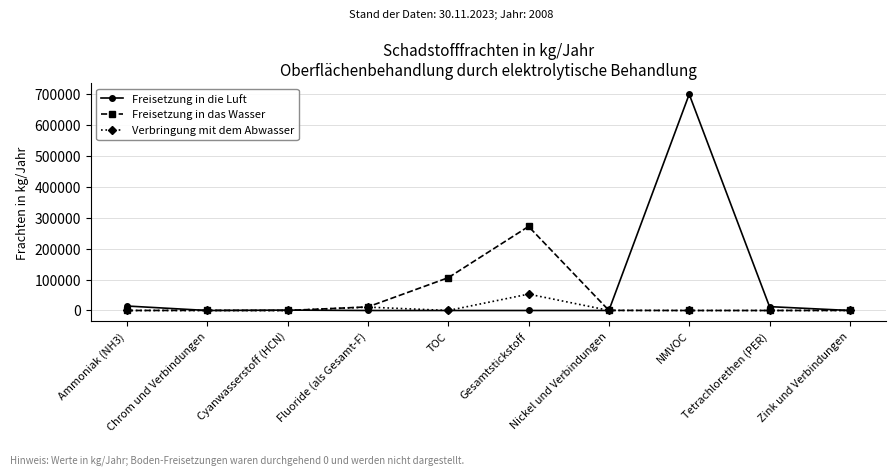

Which series has the widest spread of values?

Freisetzung in die Luft